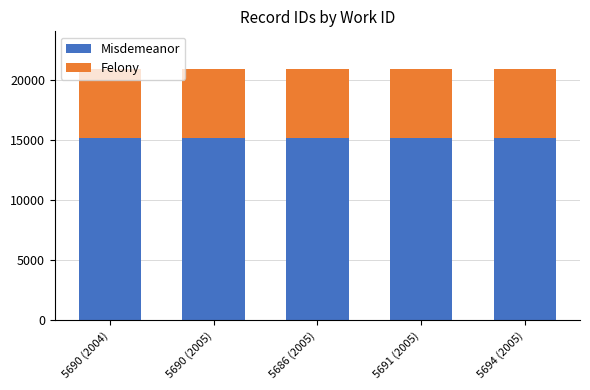

What is the sum of all Misdemeanor values?

75876